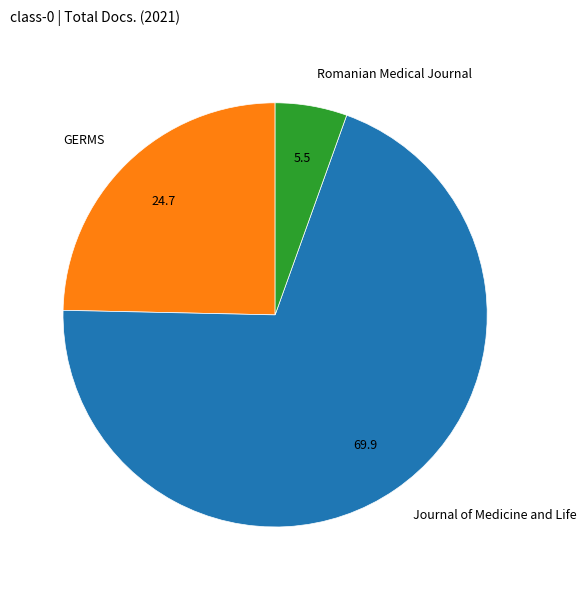

Approximately how many times larger is the value at Journal of Medicine and Life compared to GERMS?

2.8